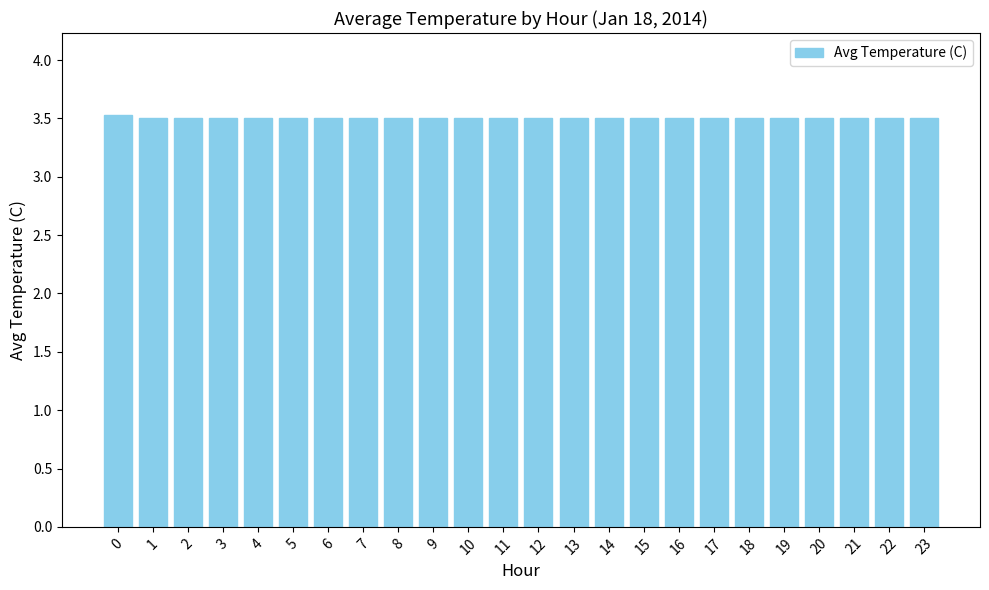

What is the ratio of the value at 20 to the value at 7?

1.0